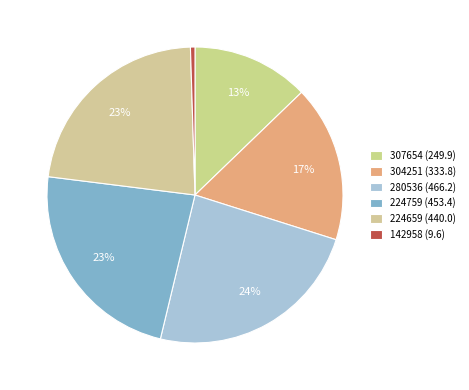

How many slices are in this pie chart?

6